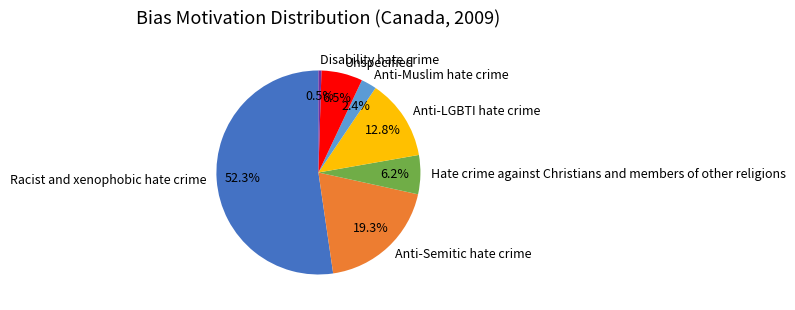

Which category has the biggest portion of the pie?

Racist and xenophobic hate crime